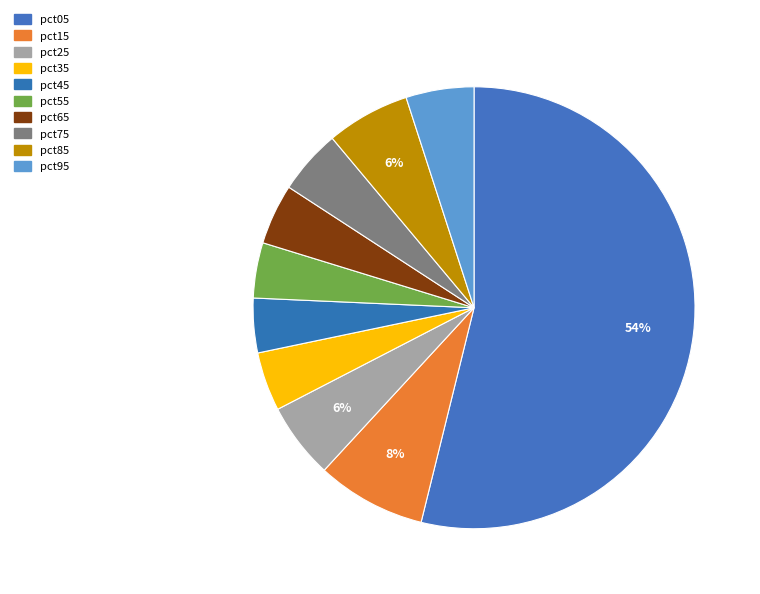

The pct95 slice represents 5% of the pie. True or false?

True